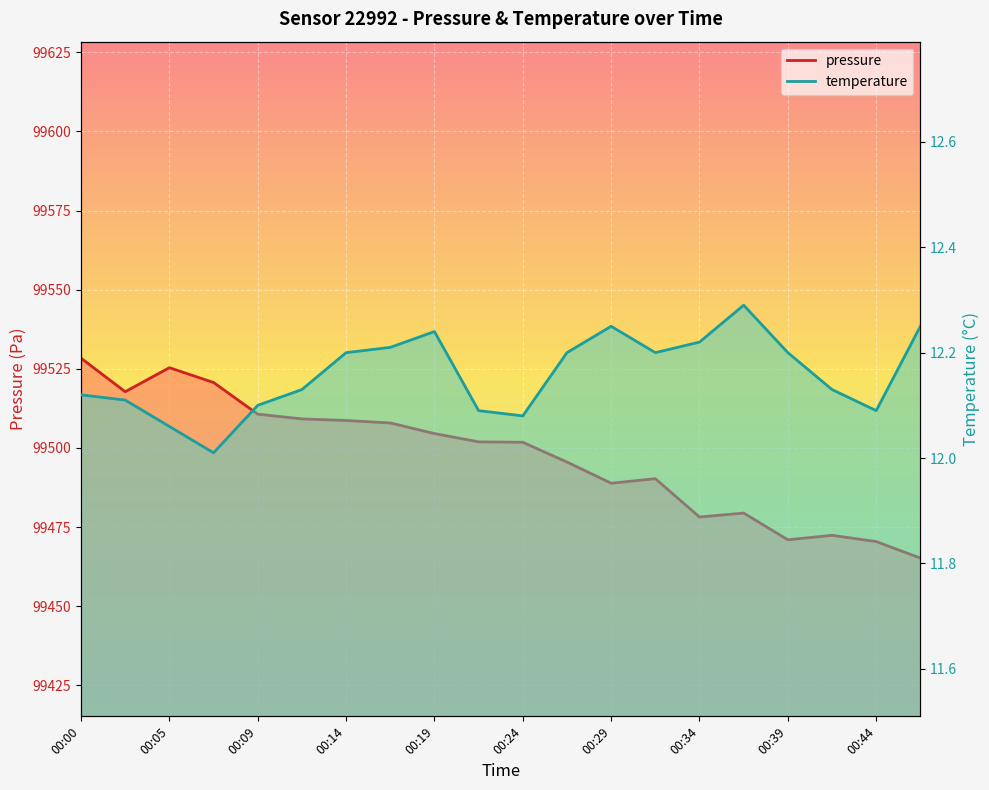

Count the number of categories in the chart.

20